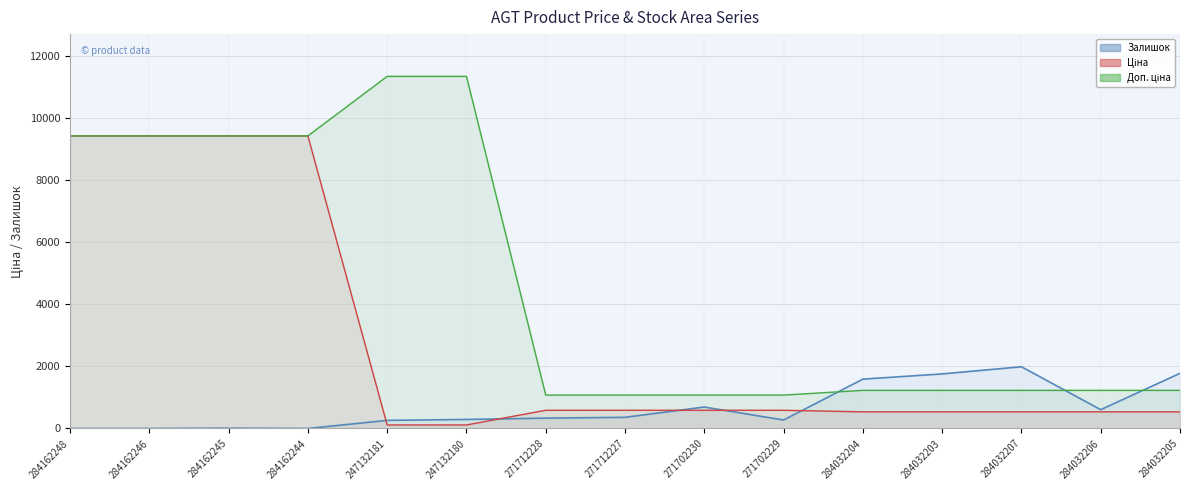

What is the difference between the maximum and minimum values in the Доп. ціна series?

10259.5